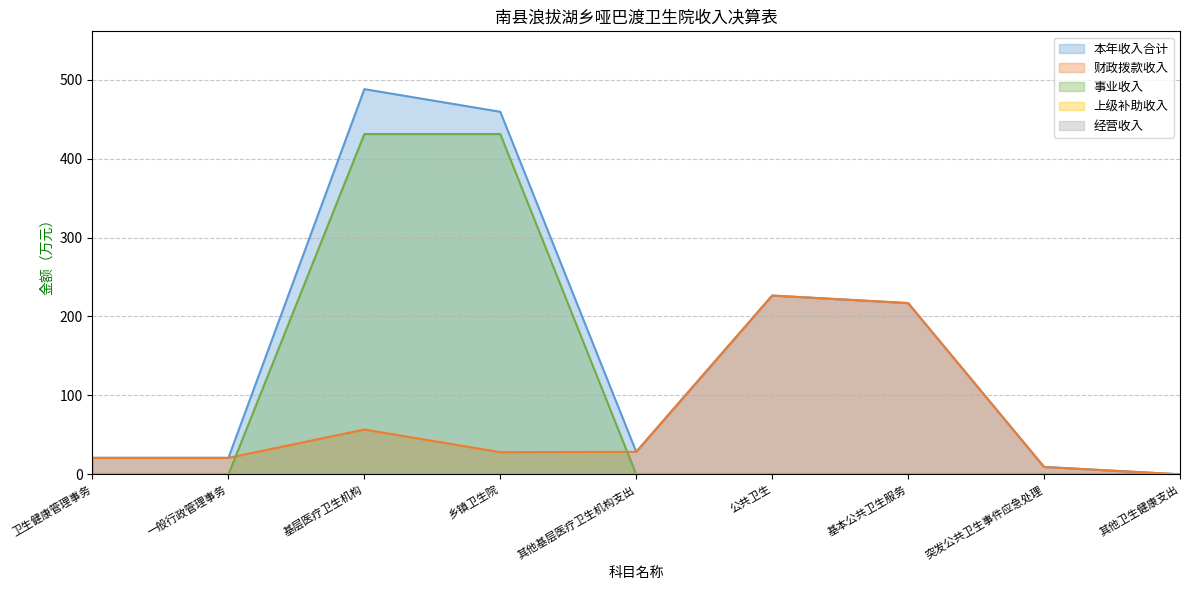

Rank the categories by 事业收入 value from highest to lowest.

基层医疗卫生机构, 乡镇卫生院, 卫生健康管理事务, 一般行政管理事务, 其他基层医疗卫生机构支出, 公共卫生, 基本公共卫生服务, 突发公共卫生事件应急处理, 其他卫生健康支出